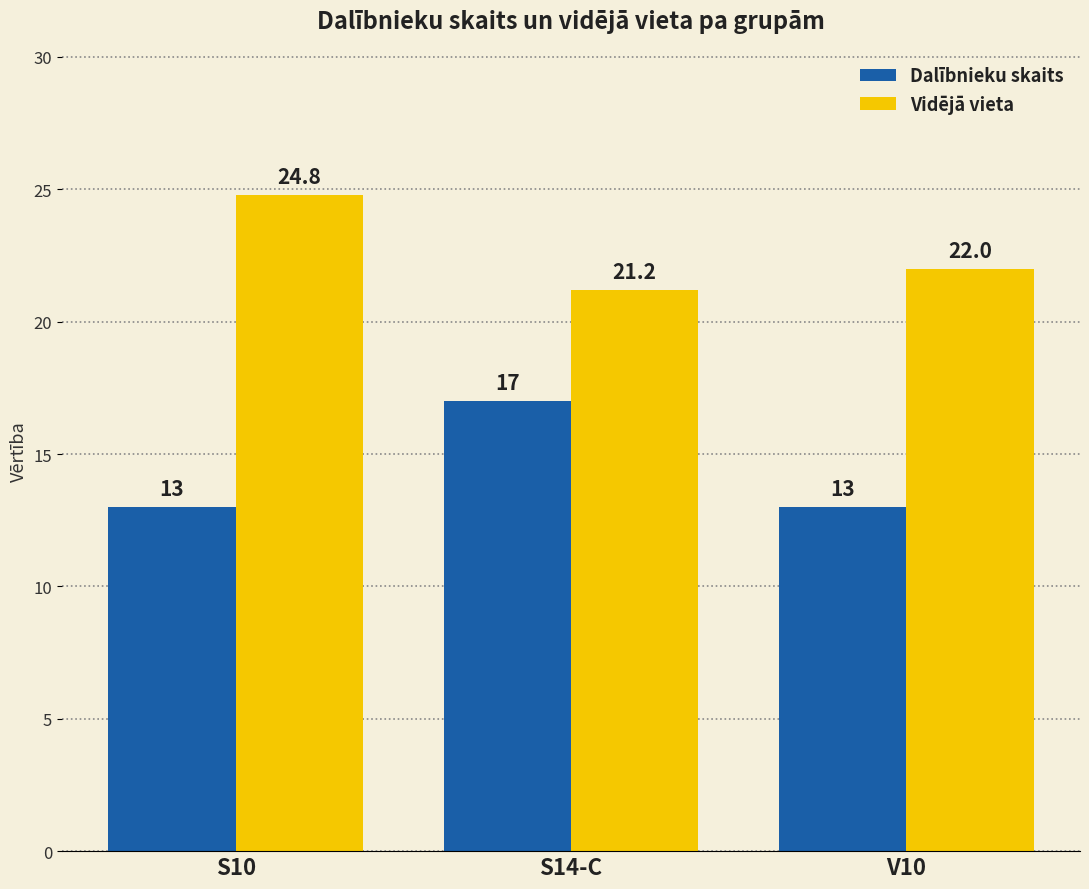

Which series has the largest total across all categories?

Vidējā vieta